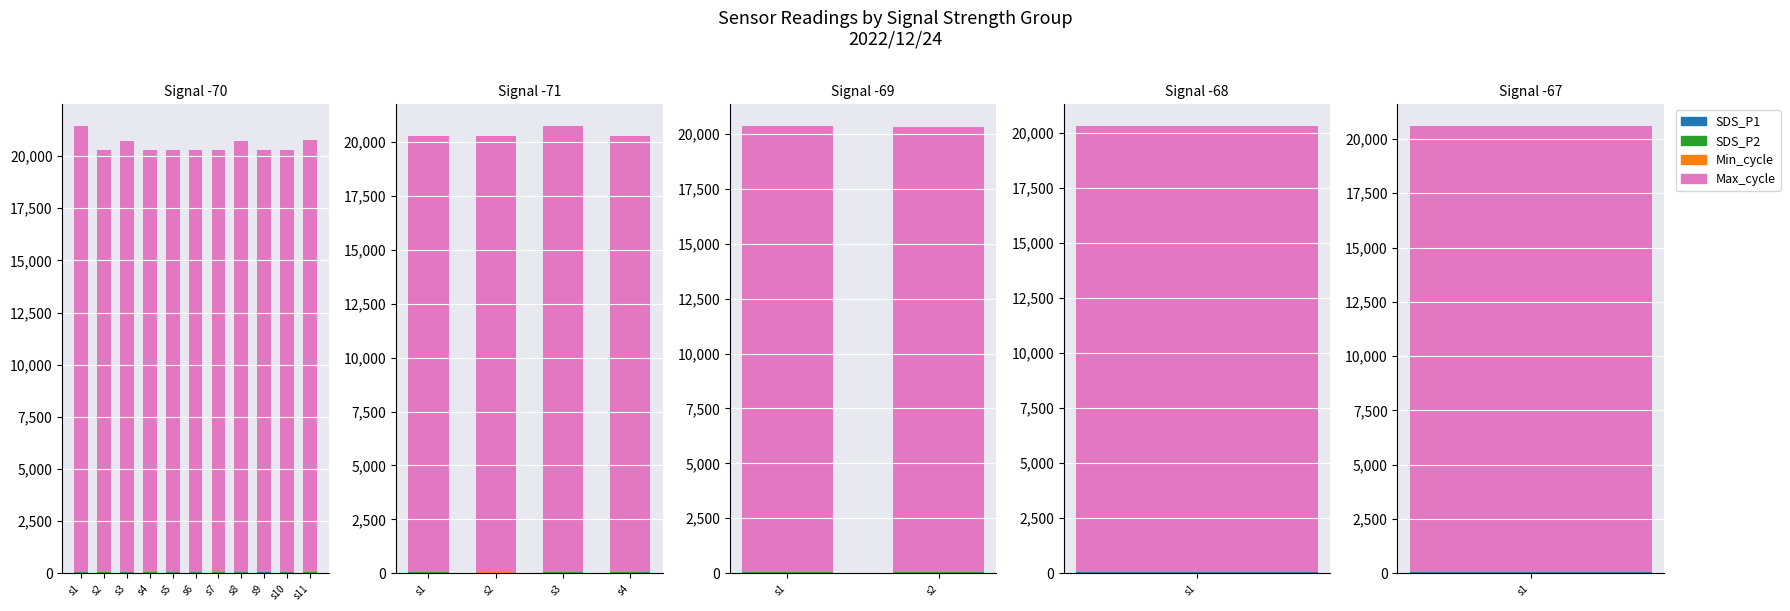

The value of Max_cycle at s1 is 27862.4. True or false?

False